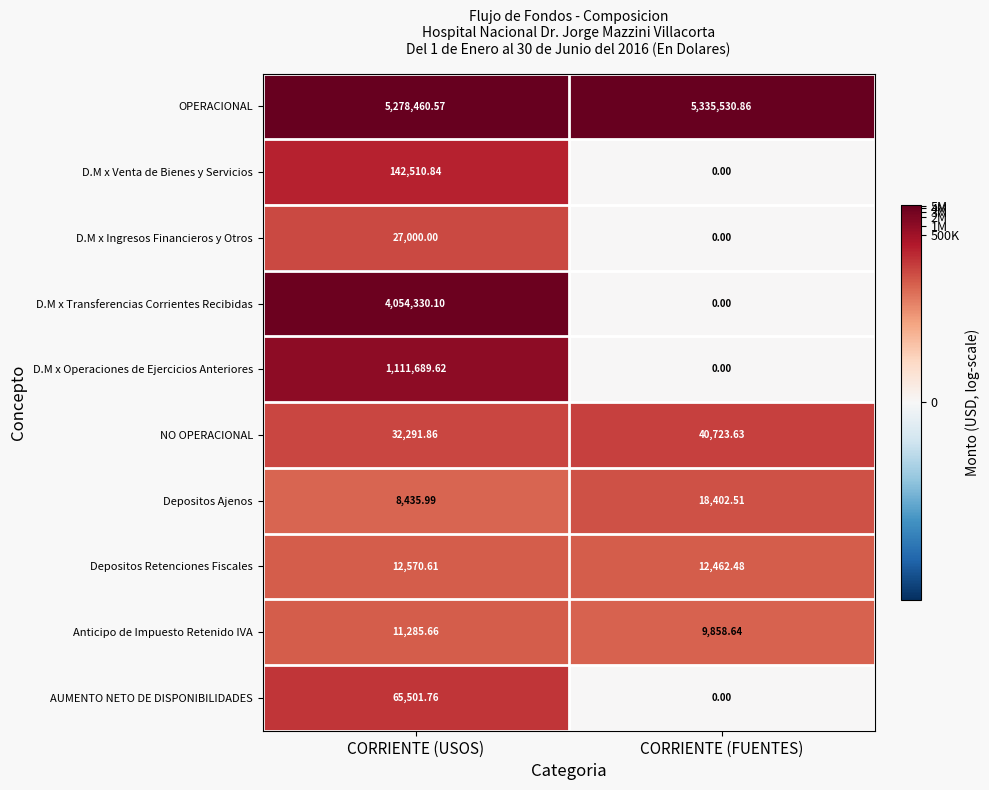

Between CORRIENTE (USOS) and CORRIENTE (FUENTES), which series saw the biggest shift?

D.M x Transferencias Corrientes Recibidas